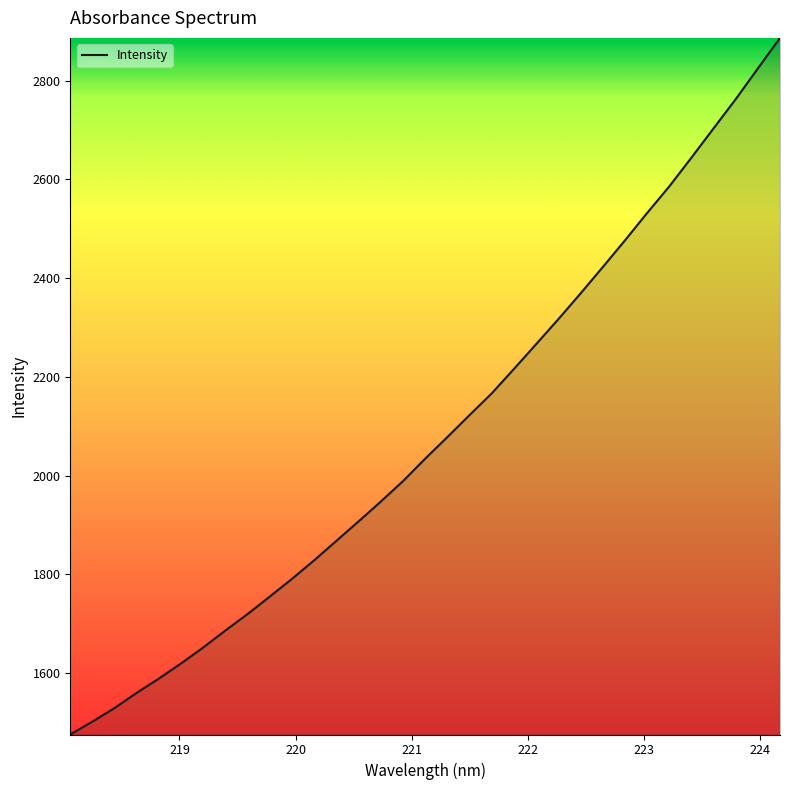

What is the smallest value displayed?

1475.3